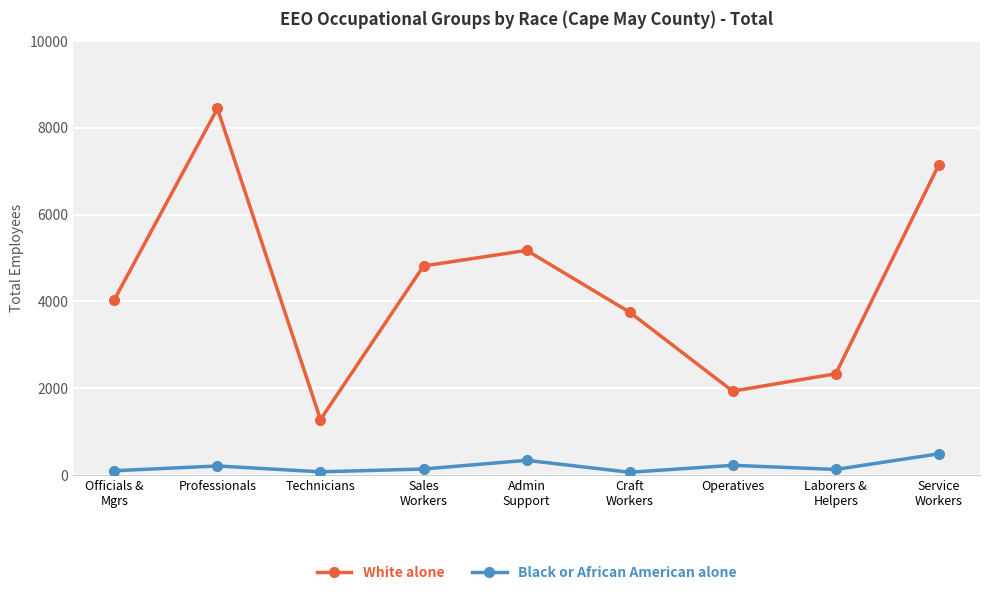

Which series has the widest spread of values?

White alone